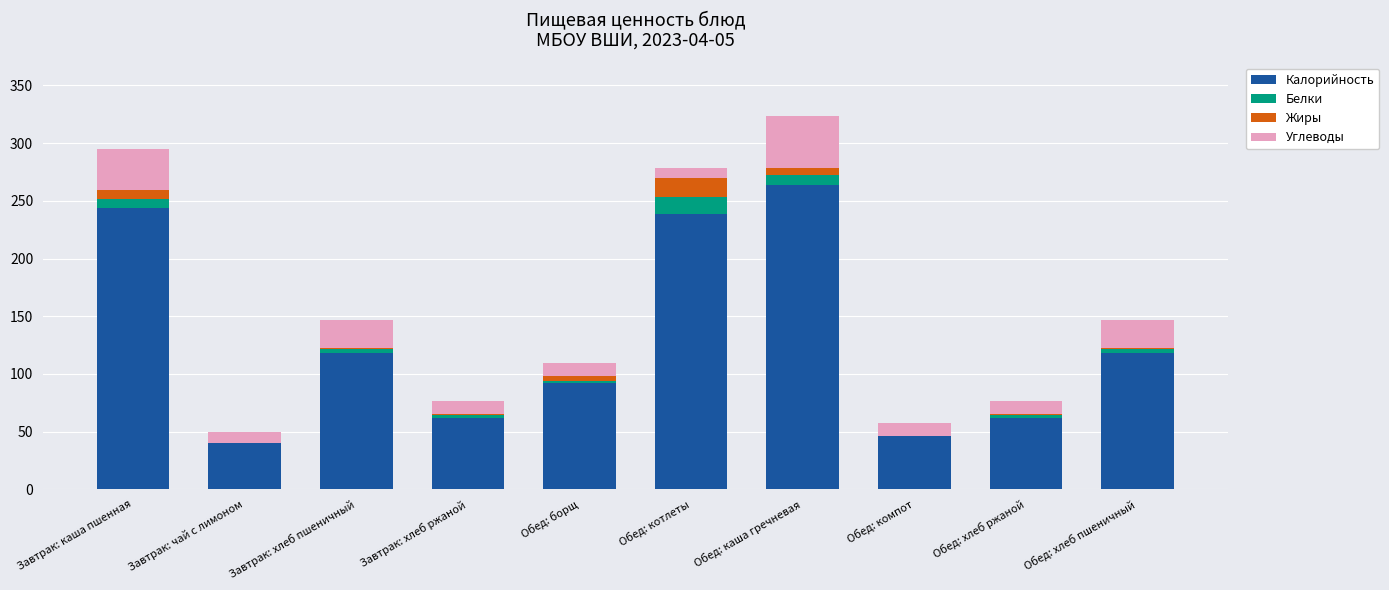

The Калорийность series shows 18.1 at Обед: хлеб ржаной. True or false?

False